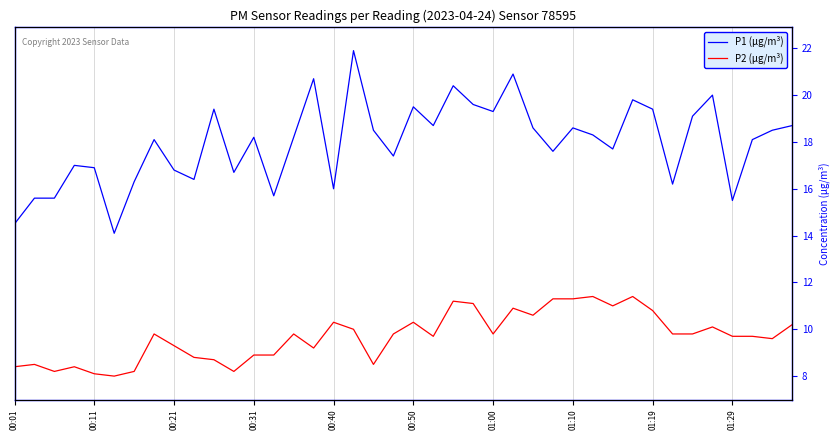

True or false: P1 (μg/m³) and P2 (μg/m³) intersect in this chart.

False